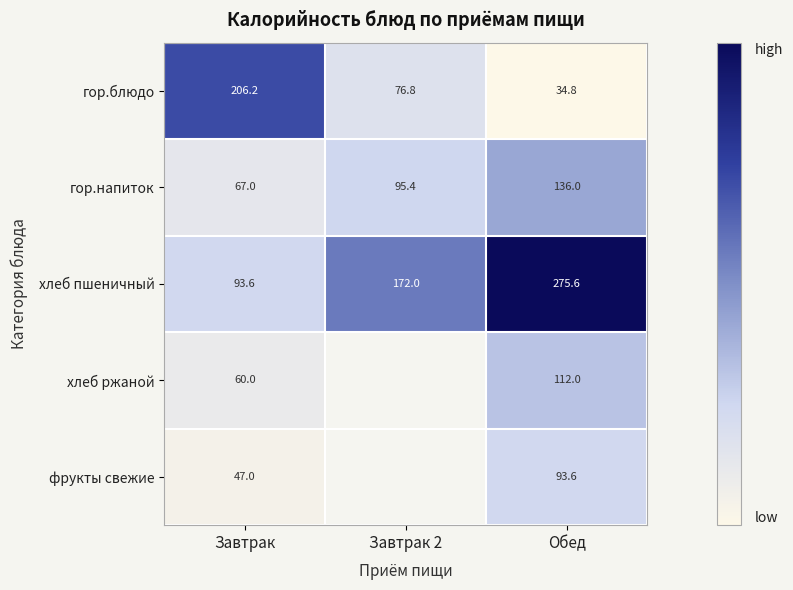

At Завтрак, list the series in order from smallest to largest.

фрукты свежие, хлеб ржаной, гор.напиток, хлеб пшеничный, гор.блюдо